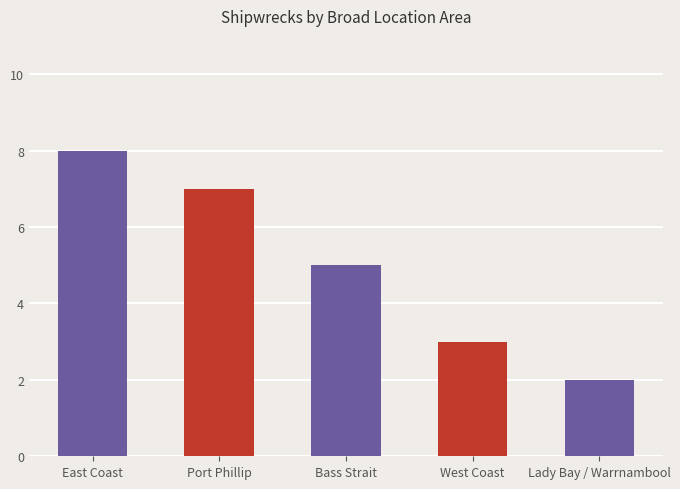

The chart shows a value of 2 at Port Phillip. True or false?

False